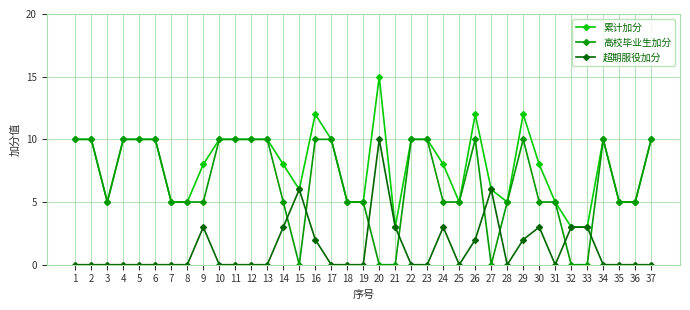

True or false: 累计加分 has more than 0 points higher than both neighbors.

True